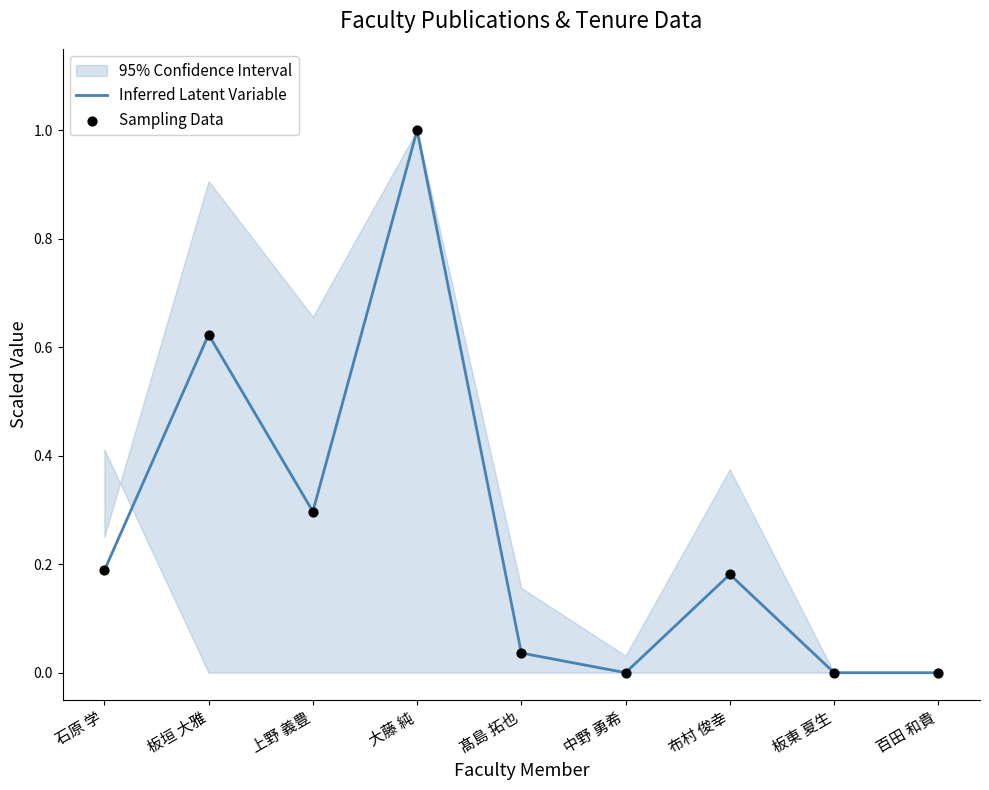

What are all the series names shown in the legend?

Inferred Latent Variable, Sampling Data